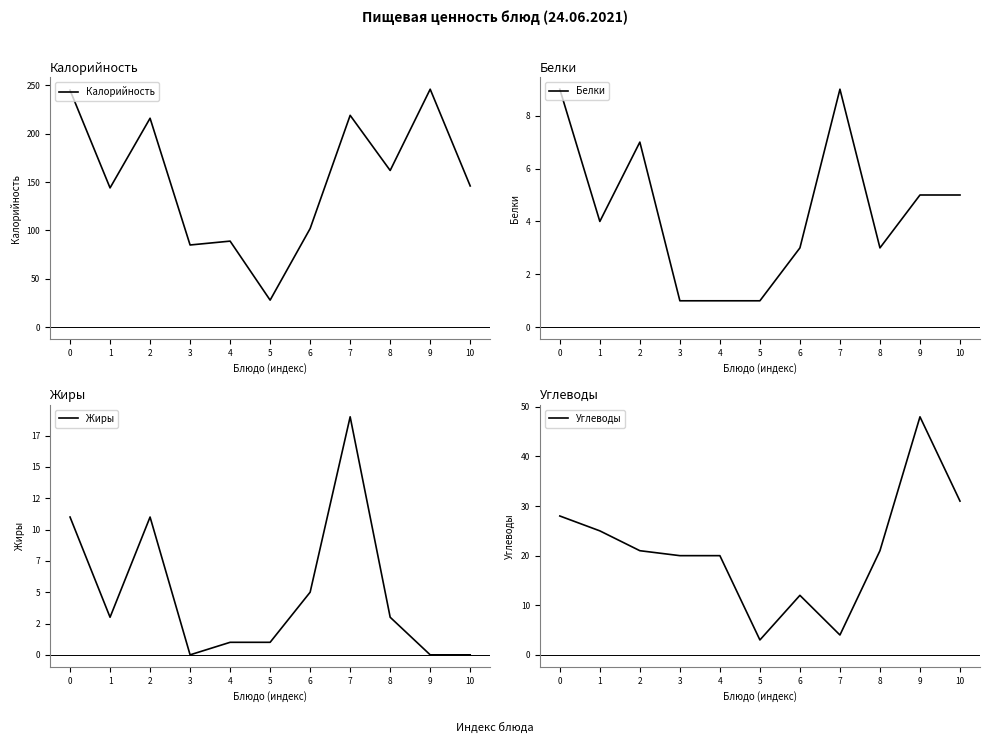

True or false: Калорийность and Углеводы intersect in this chart.

False